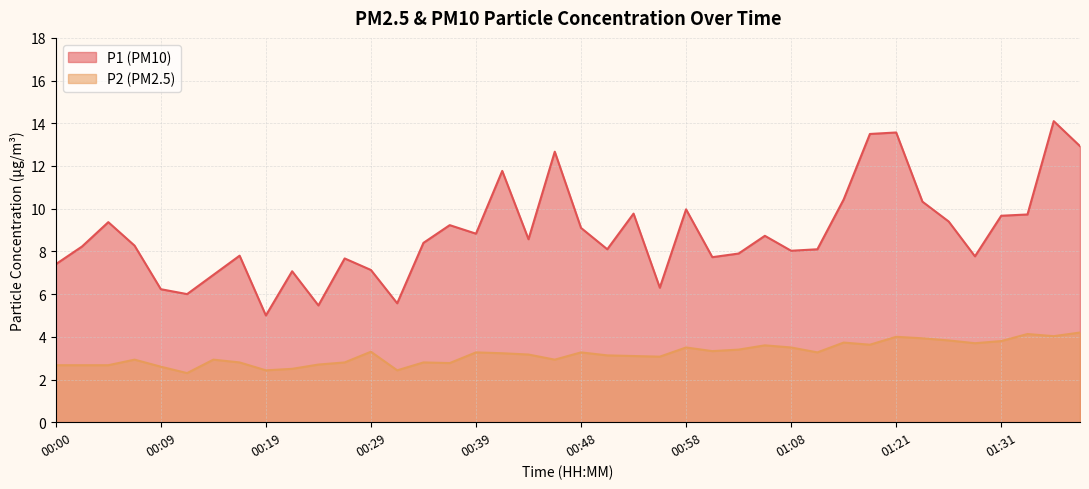

Is it true that P2 equals 2.6 at 01:33?

False